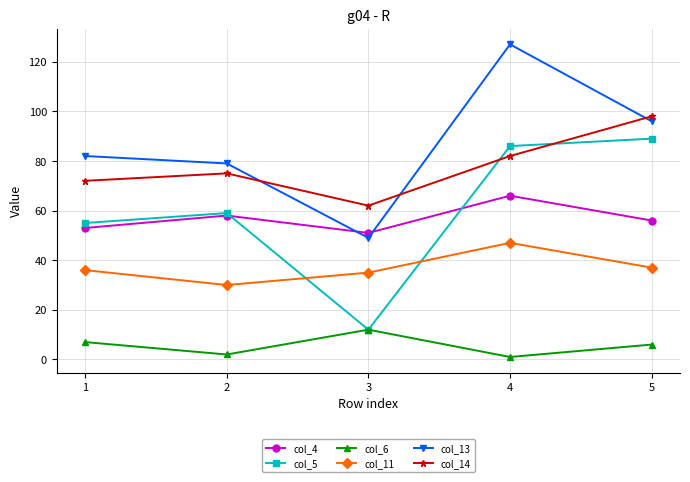

What is the total value across all series at 3?

221